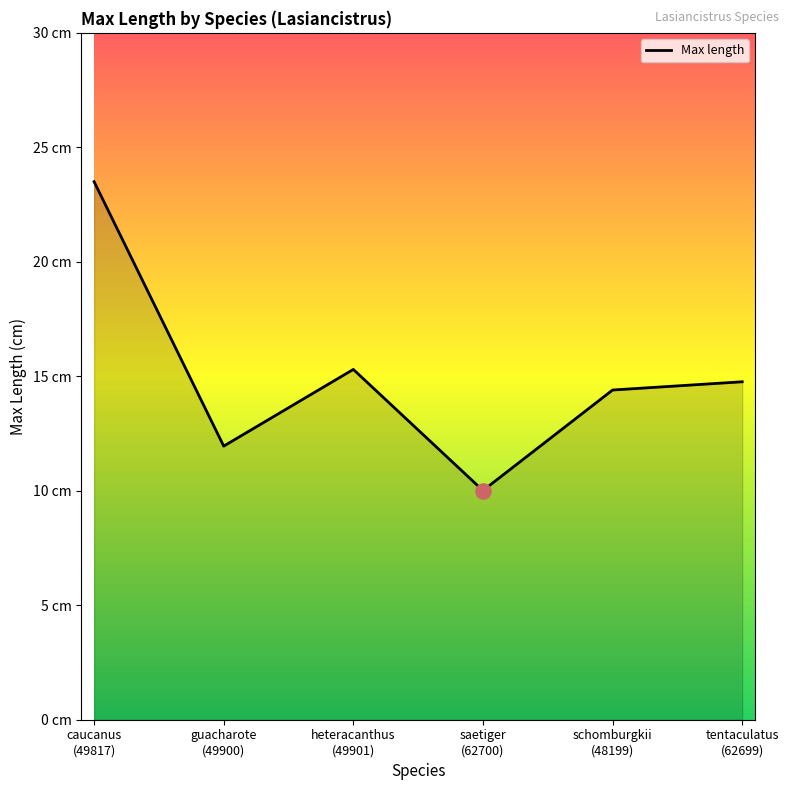

Approximately how many times larger is the value at heteracanthus
(49901) compared to schomburgkii
(48199)?

1.1